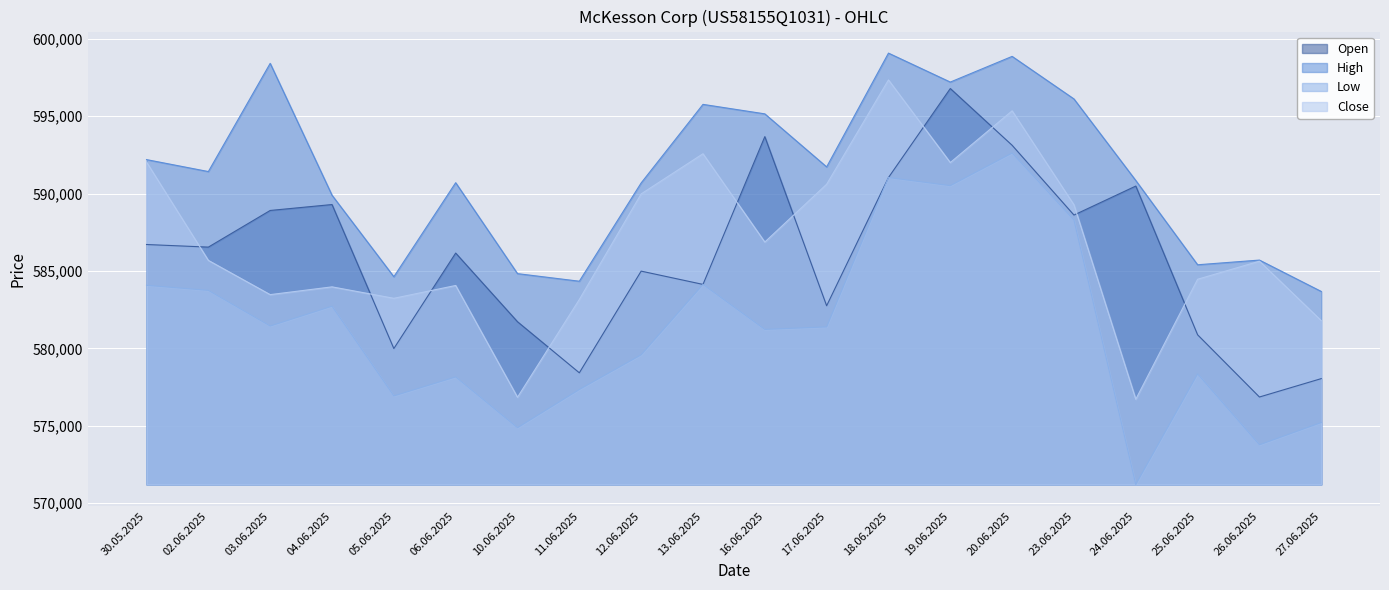

Reading left to right, what are all the values shown in this chart?

Open: 30.05.2025=586709	02.06.2025=586541	03.06.2025=588909	04.06.2025=589292	05.06.2025=579987	06.06.2025=586156	10.06.2025=581719	11.06.2025=578419	12.06.2025=584989	13.06.2025=584131	16.06.2025=593680	17.06.2025=582751	18.06.2025=591037	19.06.2025=596788	20.06.2025=593121	23.06.2025=588613	24.06.2025=590486	25.06.2025=580875	26.06.2025=576855	27.06.2025=578044
High: 30.05.2025=592195	02.06.2025=591423	03.06.2025=598415	04.06.2025=589894	05.06.2025=584627	06.06.2025=590702	10.06.2025=584827	11.06.2025=584337	12.06.2025=590688	13.06.2025=595764	16.06.2025=595151	17.06.2025=591724	18.06.2025=599076	19.06.2025=597205	20.06.2025=598865	23.06.2025=596115	24.06.2025=590845	25.06.2025=585400	26.06.2025=585703	27.06.2025=583676
Low: 30.05.2025=584073	02.06.2025=583747	03.06.2025=581443	04.06.2025=582724	05.06.2025=576927	06.06.2025=578154	10.06.2025=574873	11.06.2025=577342	12.06.2025=579583	13.06.2025=584131	16.06.2025=581225	17.06.2025=581387	18.06.2025=591037	19.06.2025=590515	20.06.2025=592621	23.06.2025=588291	24.06.2025=571206	25.06.2025=578349	26.06.2025=573768	27.06.2025=575208
Close: 30.05.2025=592035	02.06.2025=585684	03.06.2025=583471	04.06.2025=583973	05.06.2025=583233	06.06.2025=584062	10.06.2025=576839	11.06.2025=583158	12.06.2025=589979	13.06.2025=592574	16.06.2025=586868	17.06.2025=590603	18.06.2025=597345	19.06.2025=592005	20.06.2025=595347	23.06.2025=589277	24.06.2025=576710	25.06.2025=584464	26.06.2025=585630	27.06.2025=581788